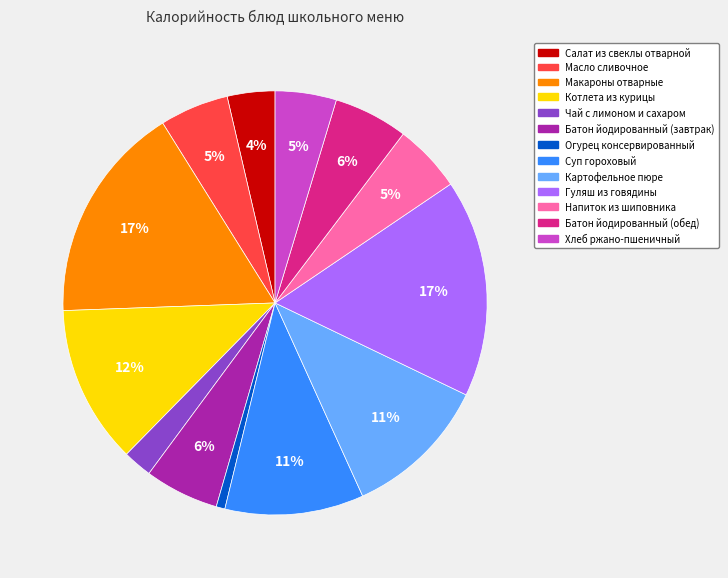

To the nearest percent, what portion does Суп гороховый represent?

11%